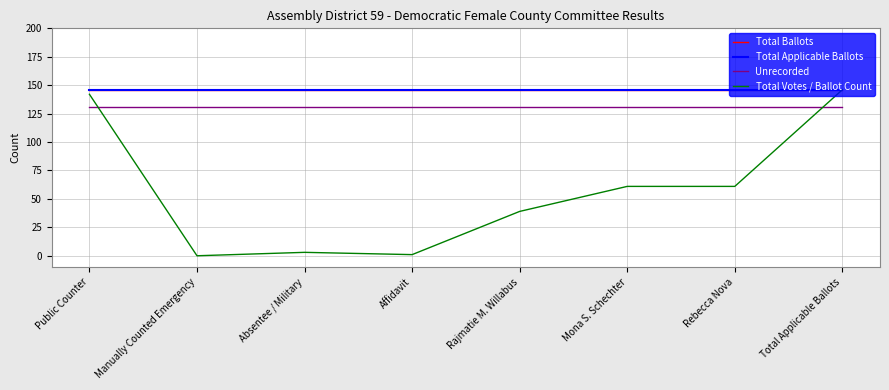

Which series has the widest spread of values?

Total Votes / Ballot Count